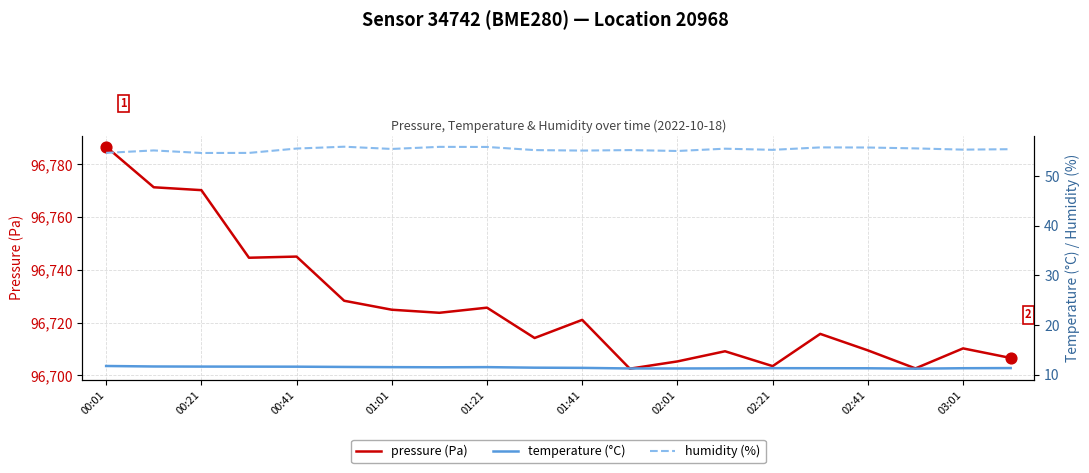

Which series has the widest spread of Y values?

pressure (Pa)